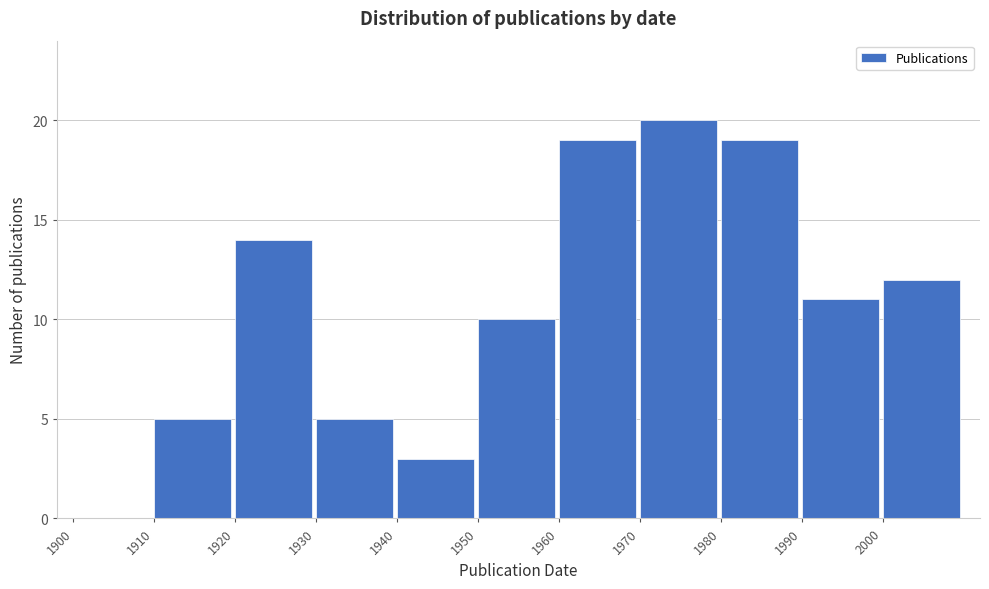

Reading right to left, transcribe all the data shown in this chart.

2000=12	1990=11	1980=19	1970=20	1960=19	1950=10	1940=3	1930=5	1920=14	1910=5	1900=0